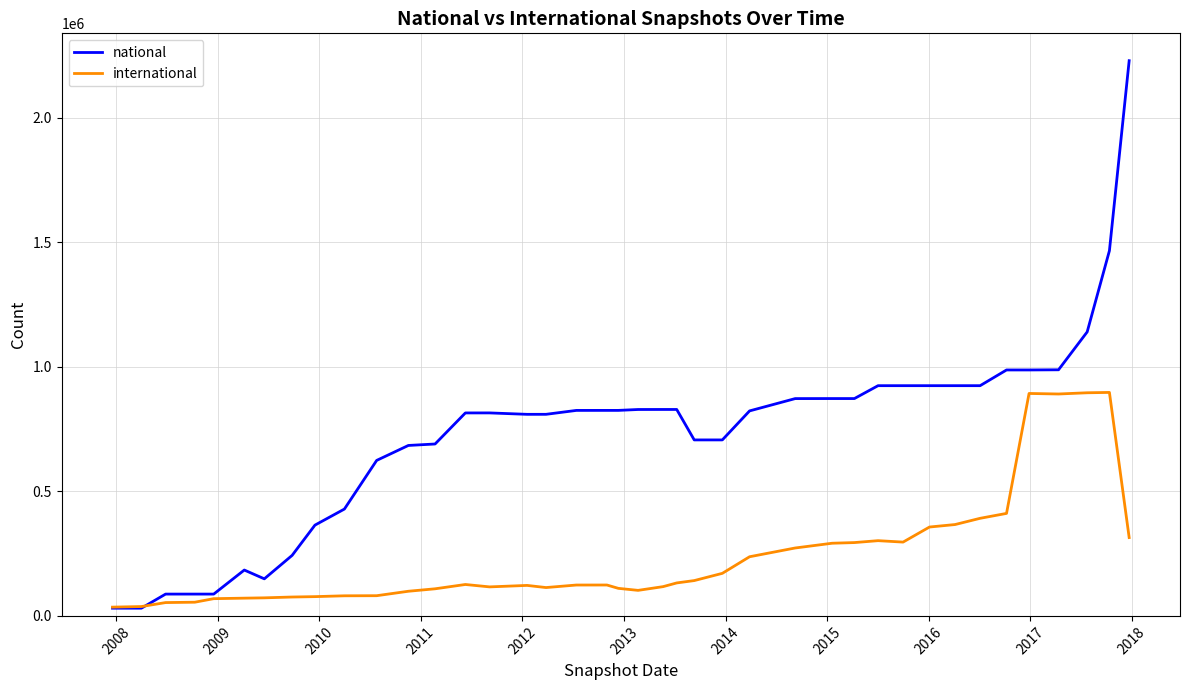

Which series has the largest range (max minus min)?

national